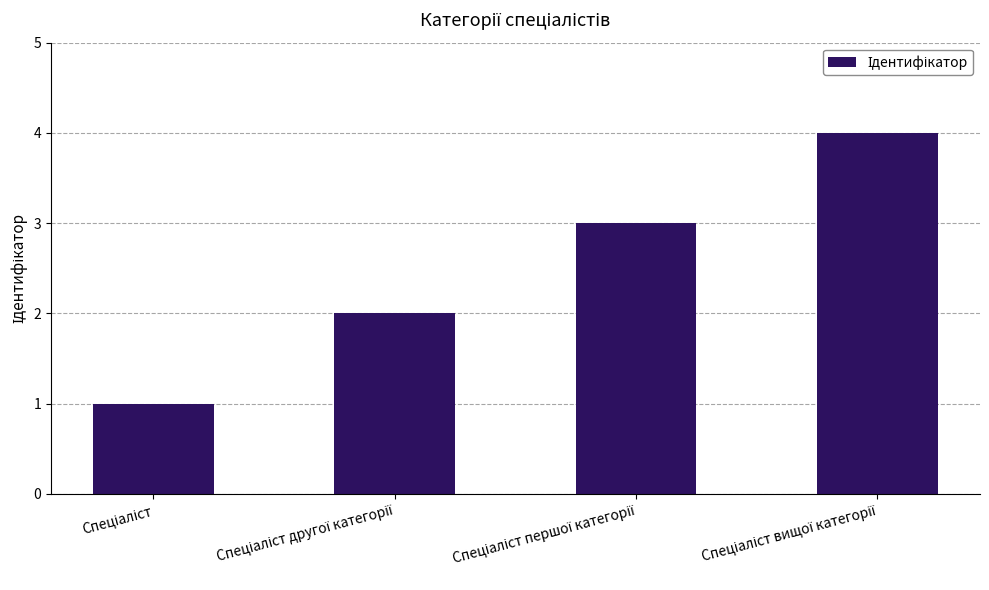

What is the sum of all values?

10